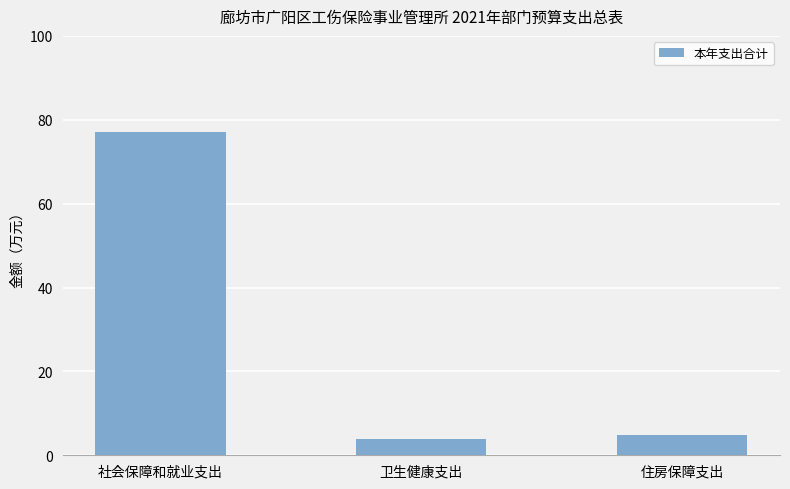

What is the minimum value shown in the chart?

3.8